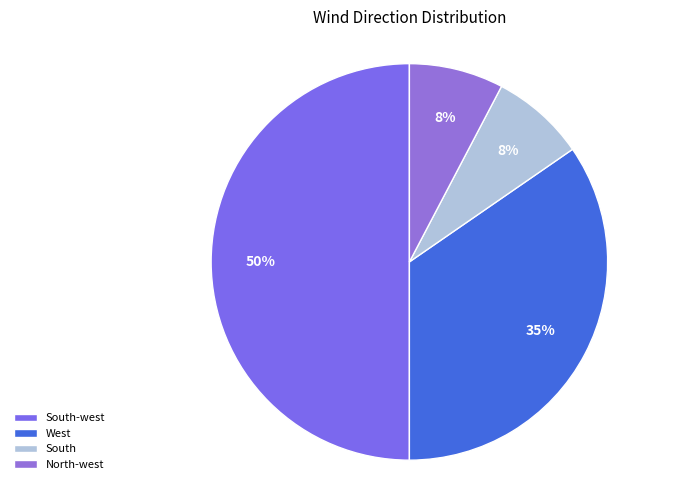

How many slices are in this pie chart?

4